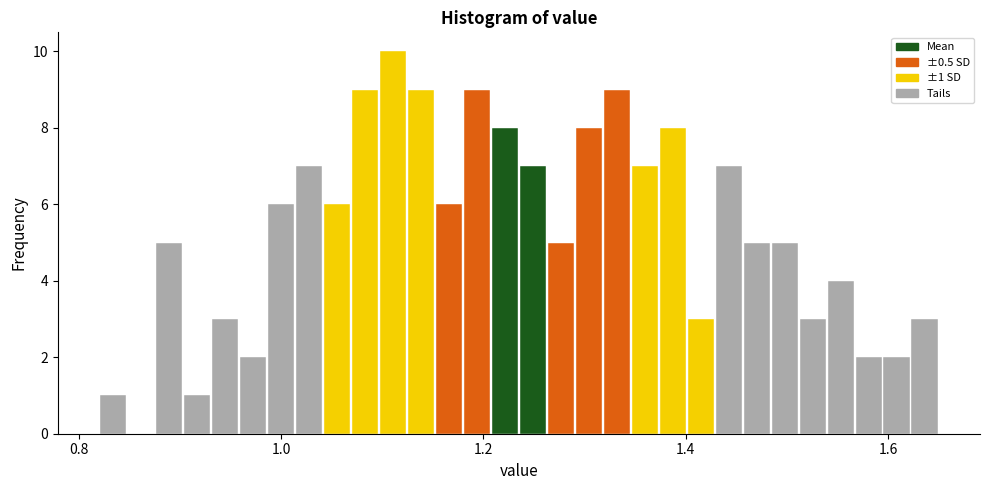

Read against the x-axis, roughly where is the centre of the tallest bar?

1.12